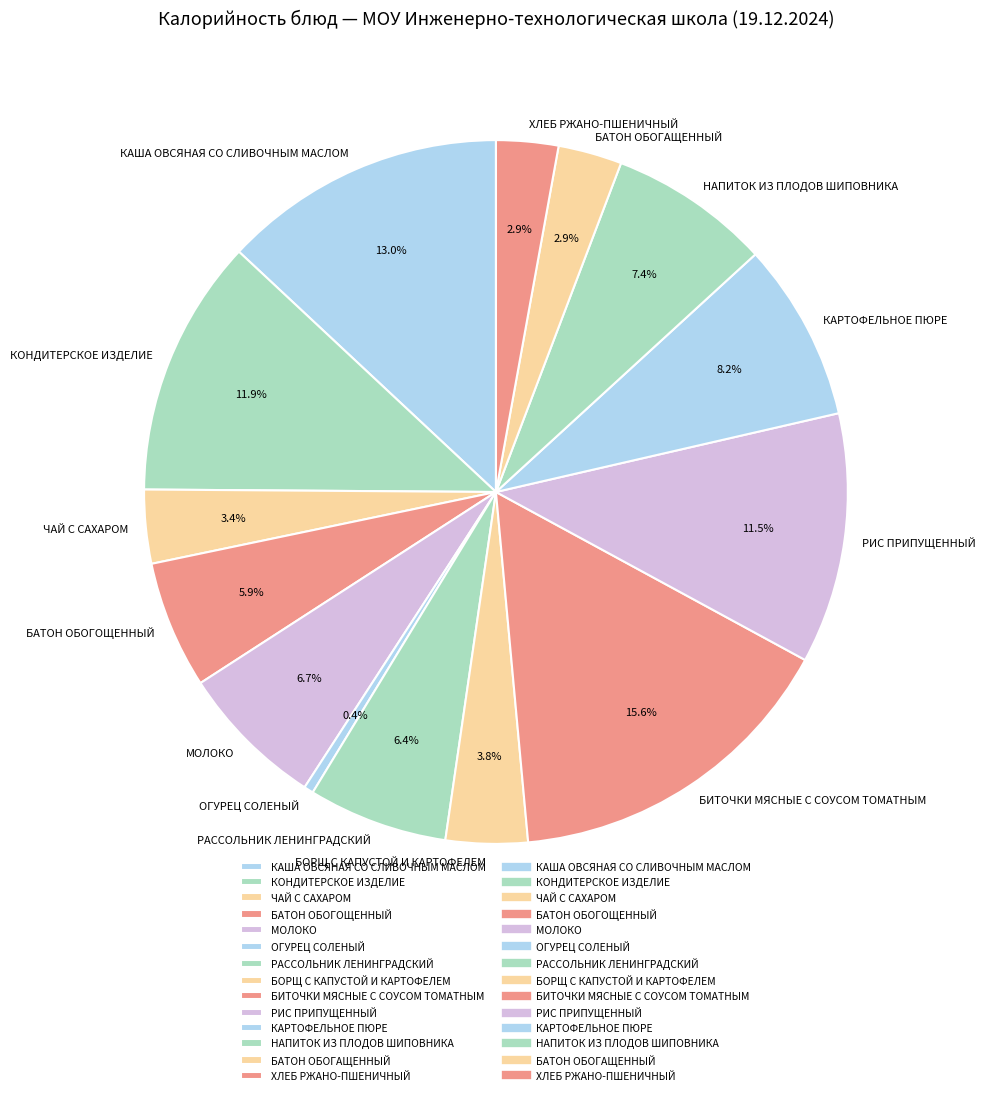

Is there a majority slice in this chart?

No